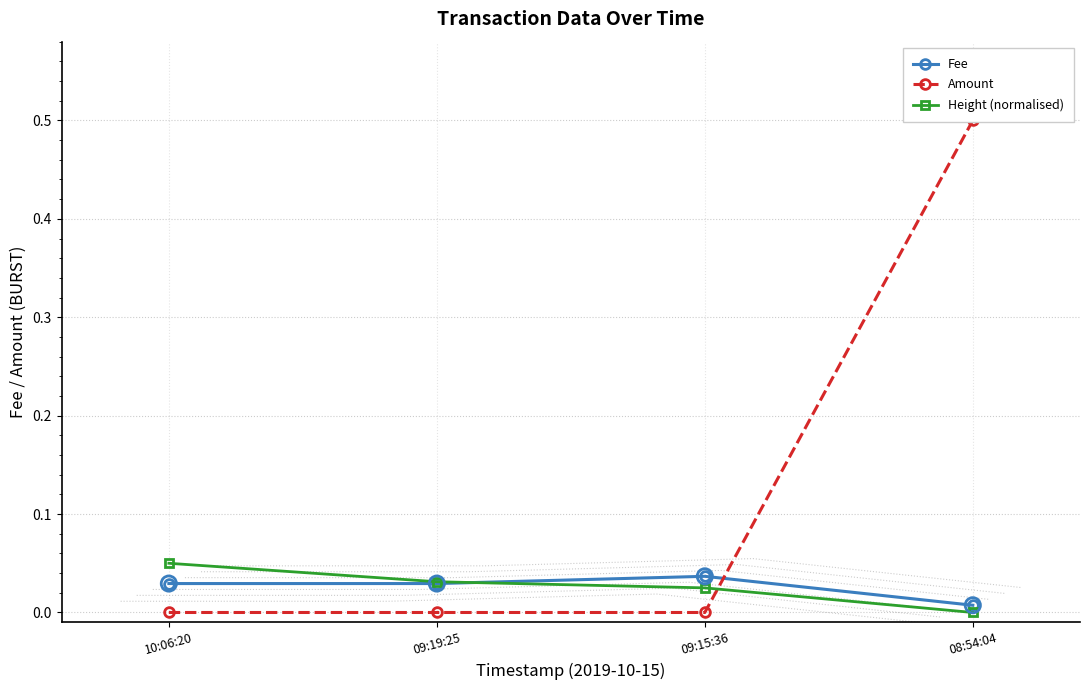

At which category is the sum across all series the highest?

08:54:04